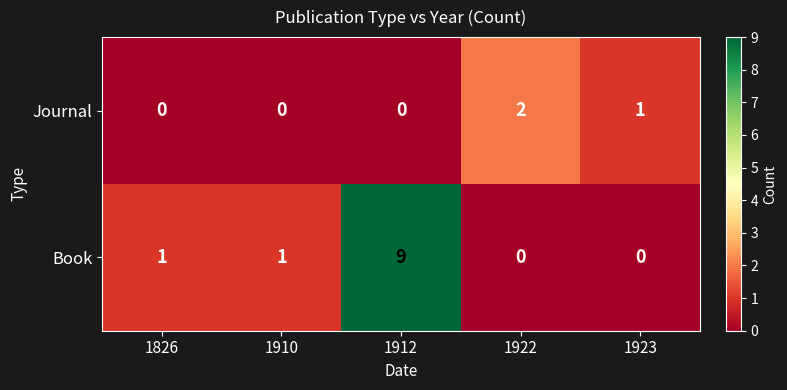

What is the maximum value shown in the chart?

9